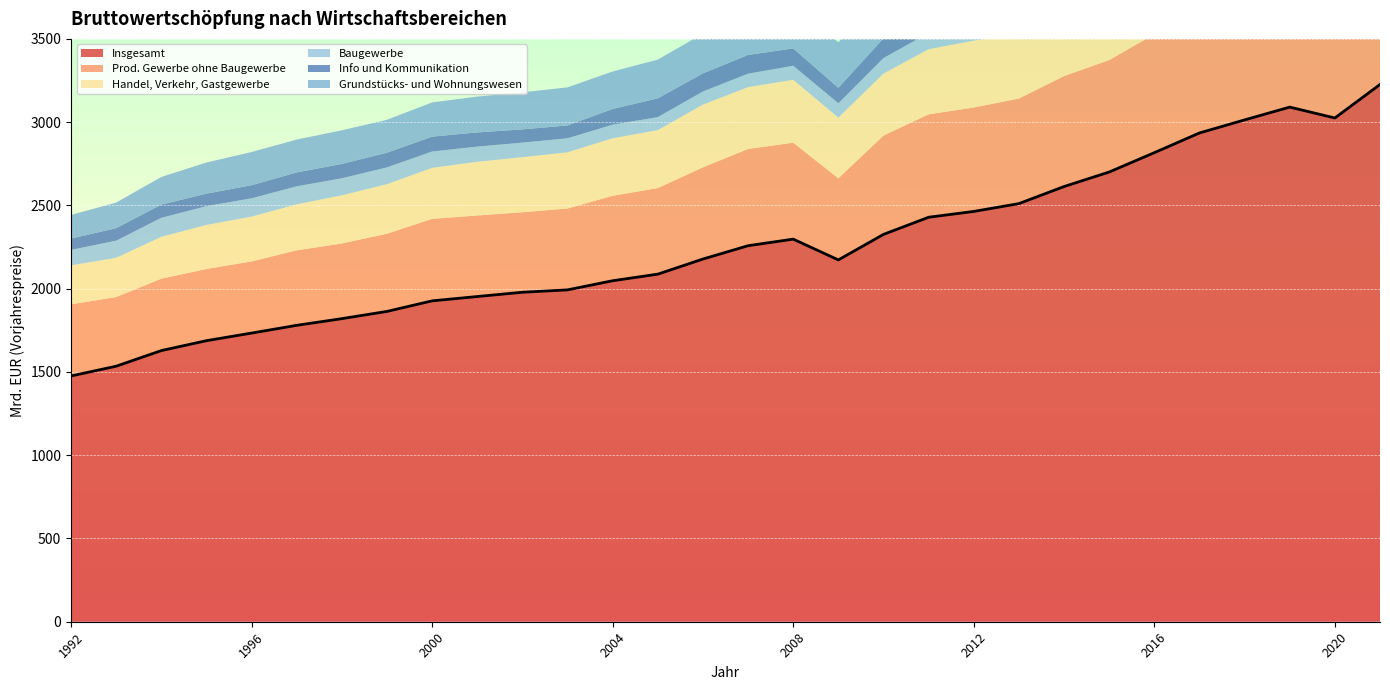

True or false: Info und Kommunikation and Insgesamt cross at least once.

False